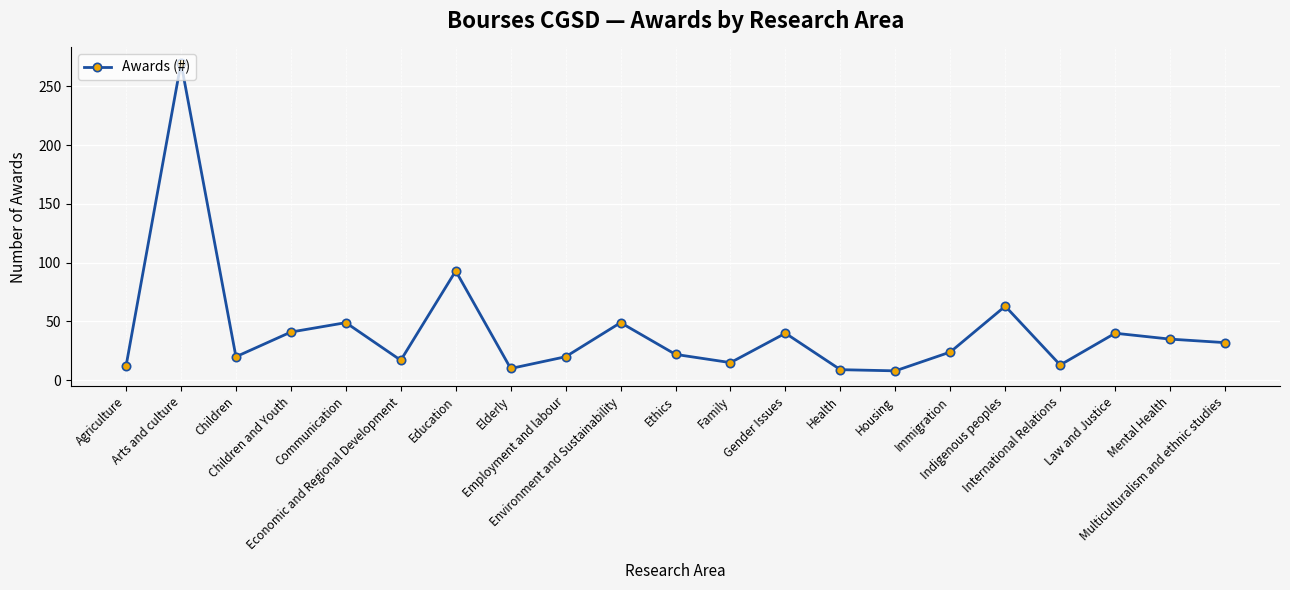

Does the chart display data point markers on the line(s)?

Yes